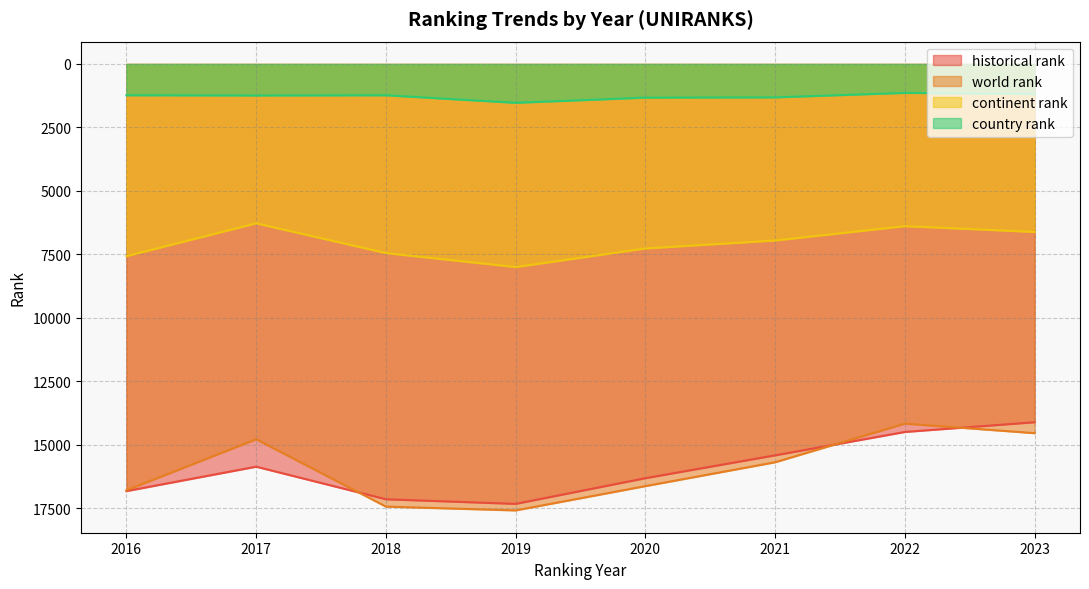

What is the highest value of the country rank series?

1530.0